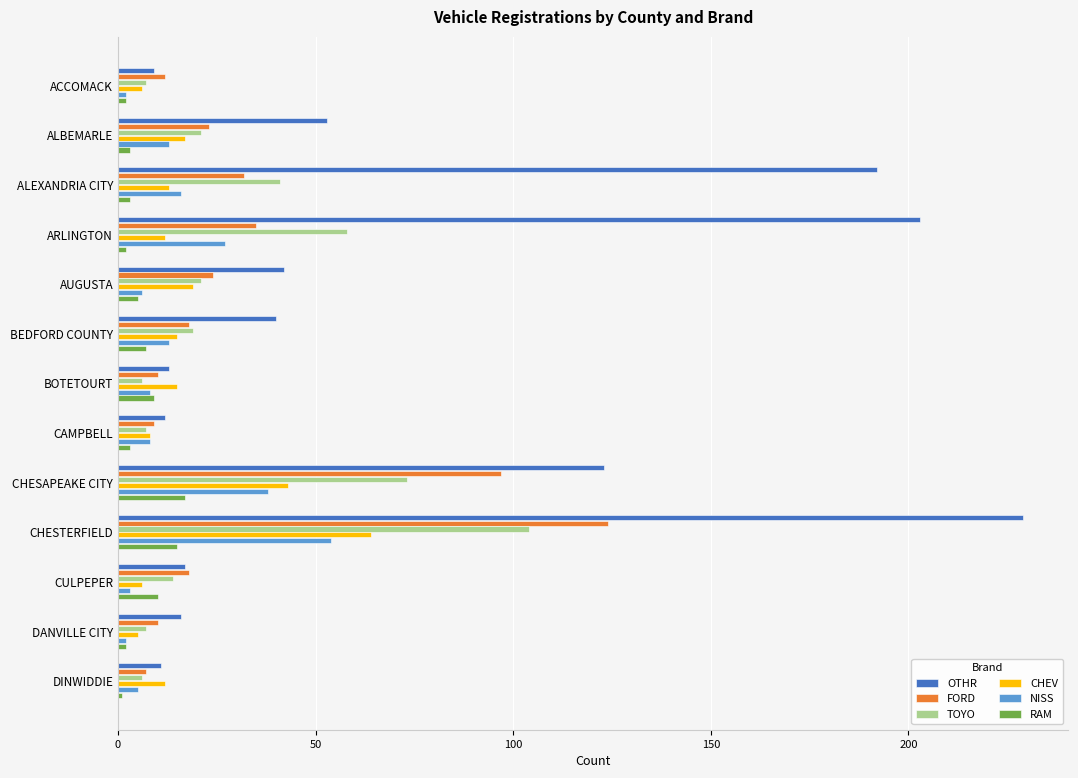

The OTHR series shows 42 at AUGUSTA. True or false?

True